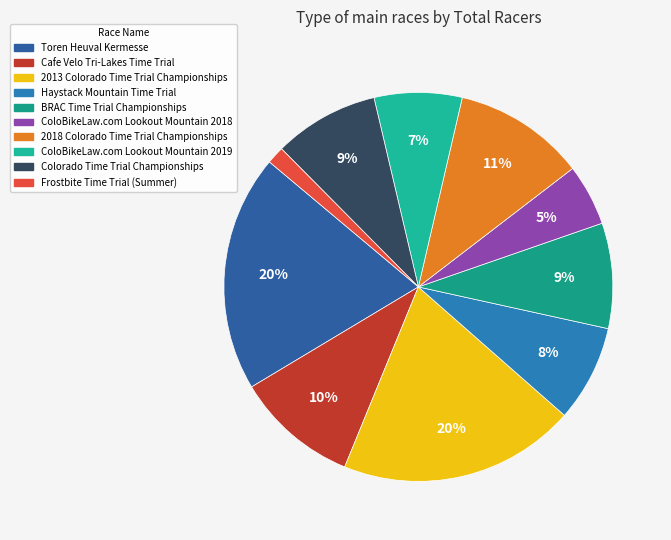

Which slice is the smallest?

Frostbite Time Trial (Summer)